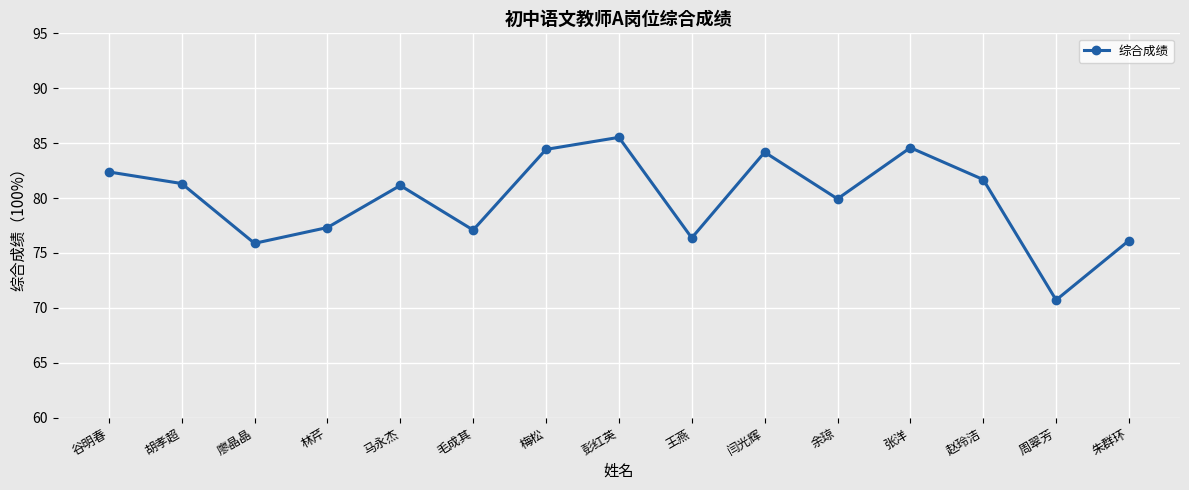

Where is the first local minimum?

廖晶晶